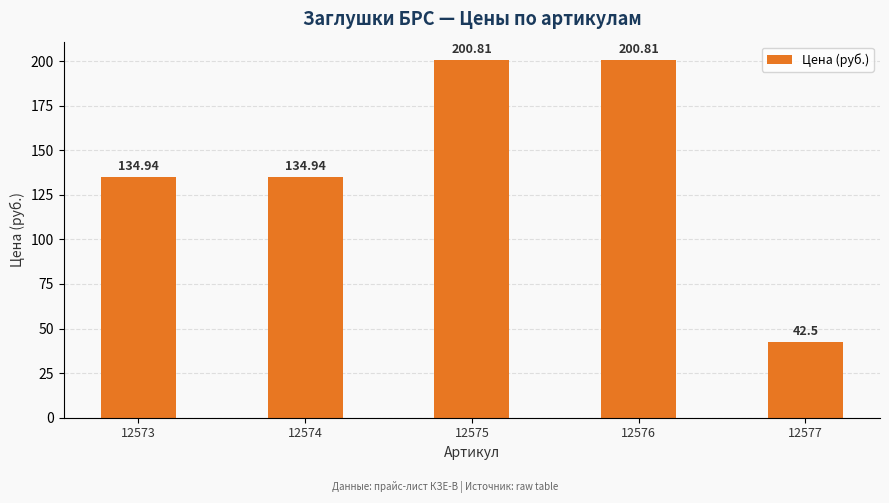

Reading left to right, list all the values displayed in this chart.

12573=134.9	12574=134.9	12575=200.8	12576=200.8	12577=42.5